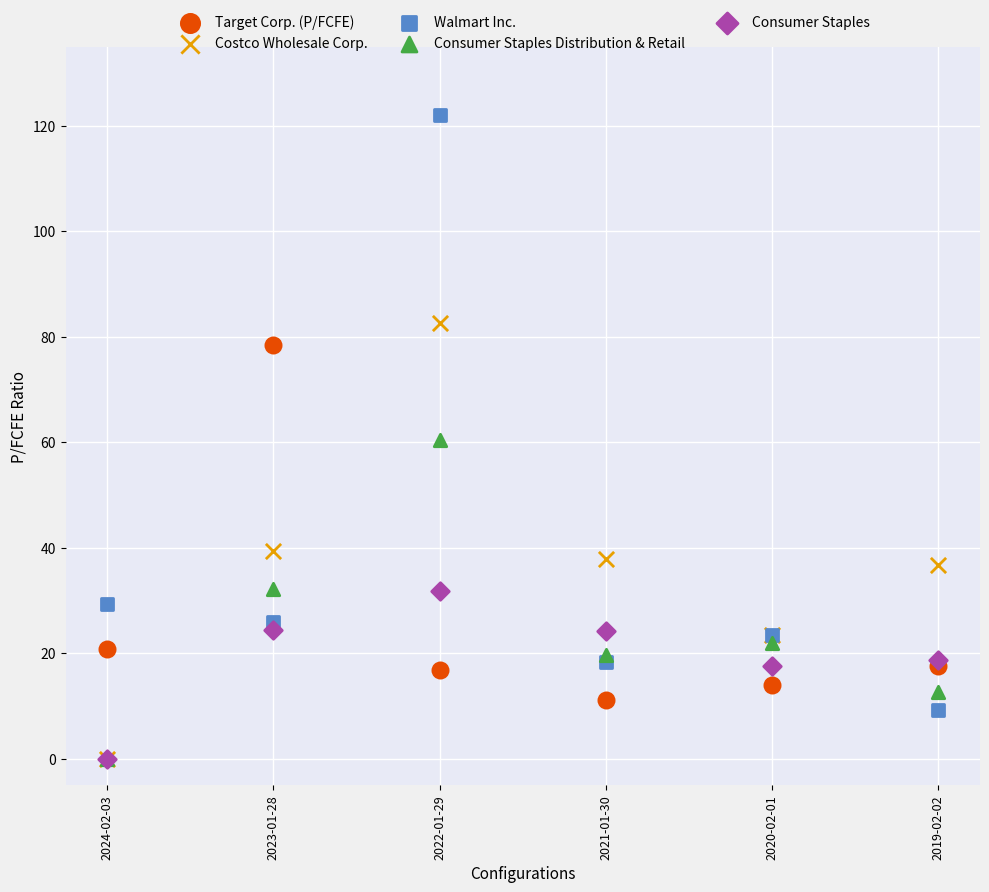

What are all the series names shown in the legend?

Target Corp. (P/FCFE), Costco Wholesale Corp., Walmart Inc., Consumer Staples Distribution & Retail, Consumer Staples